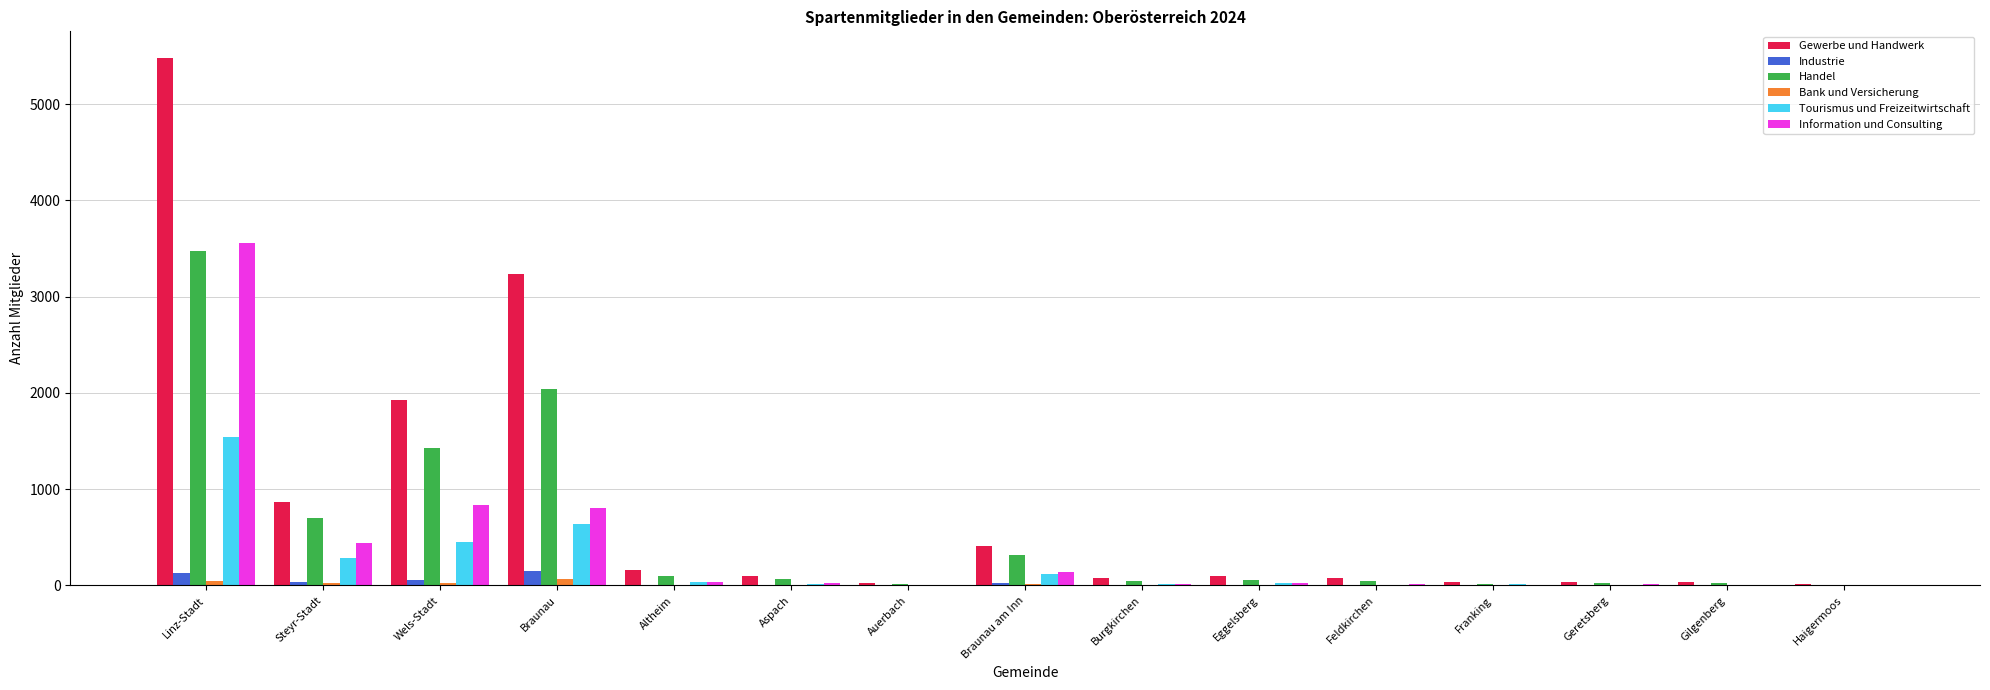

Between Steyr-Stadt and Gilgenberg, which series saw the biggest shift?

Gewerbe und Handwerk